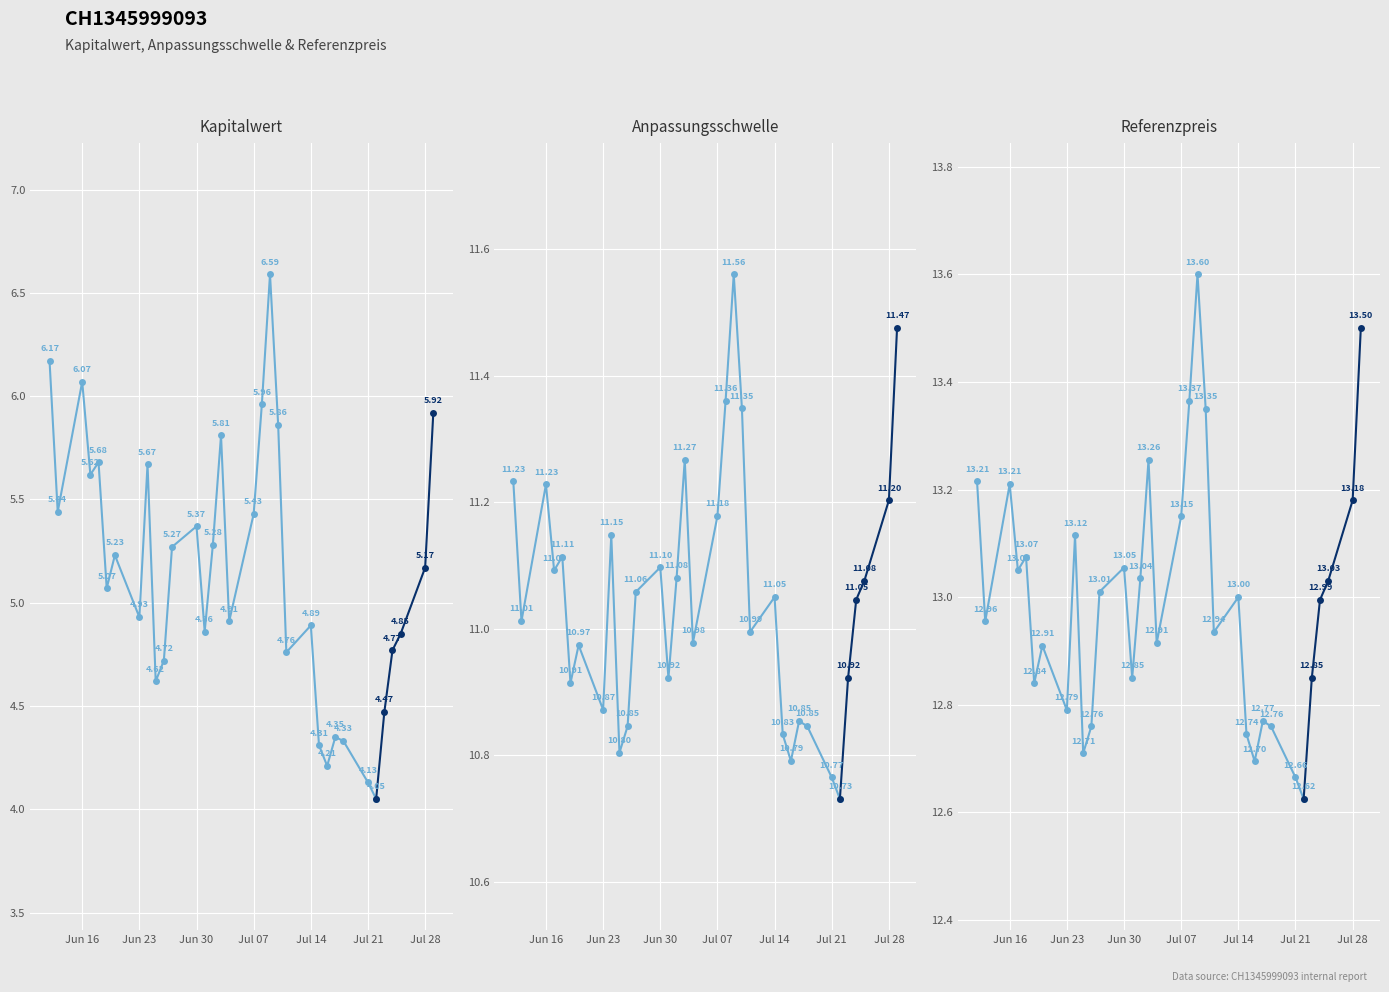

Which category has the lowest value in the Anpassungsschwelle series?

2025-07-22